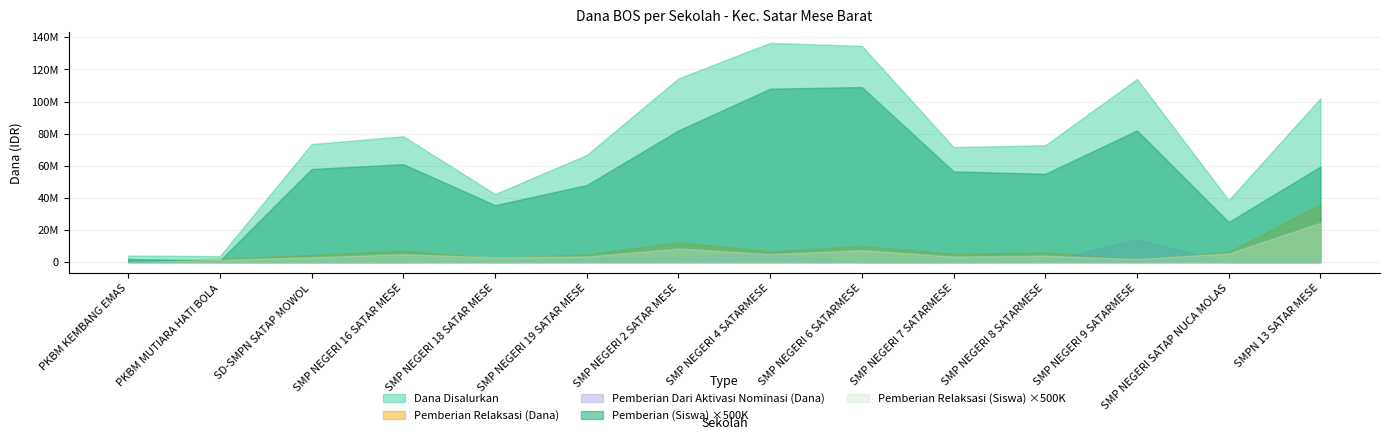

What is the label of the 2nd point from the left?

PKBM MUTIARA HATI BOLA